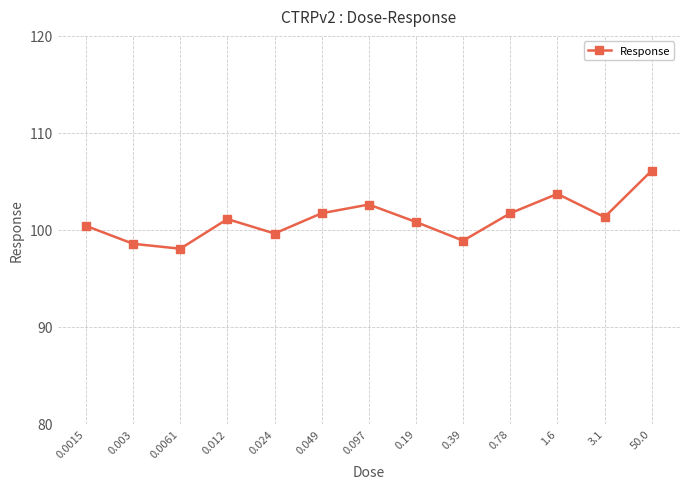

Approximately how many times larger is the value at 0.39 compared to 0.049?

1.0